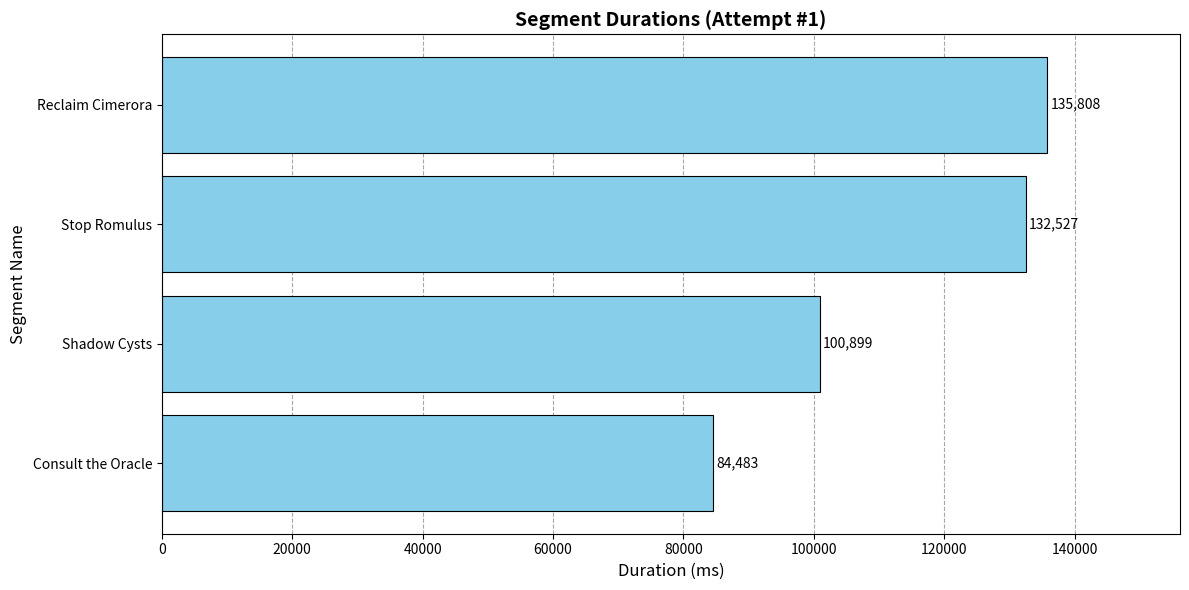

Reading bottom to top, extract all data points from this chart.

84483	100899	132527	135808